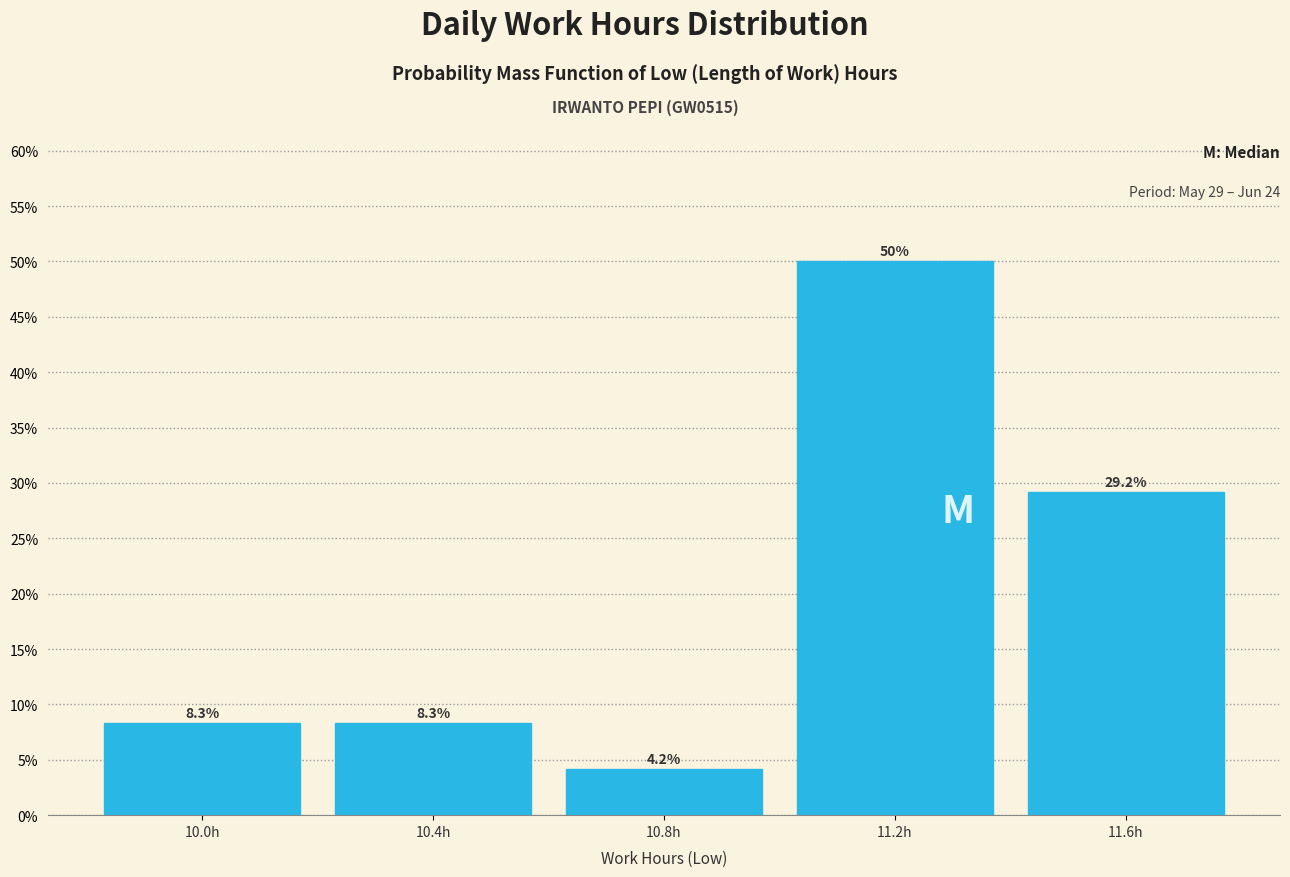

Reading left to right, list every bar in this chart as the range it spans on the x-axis followed by its height.

9.8 to 10.2: 8.3
10.2 to 10.6: 8.3
10.6 to 11.0: 4.2
11.0 to 11.4: 50.0
11.4 to 11.8: 29.2